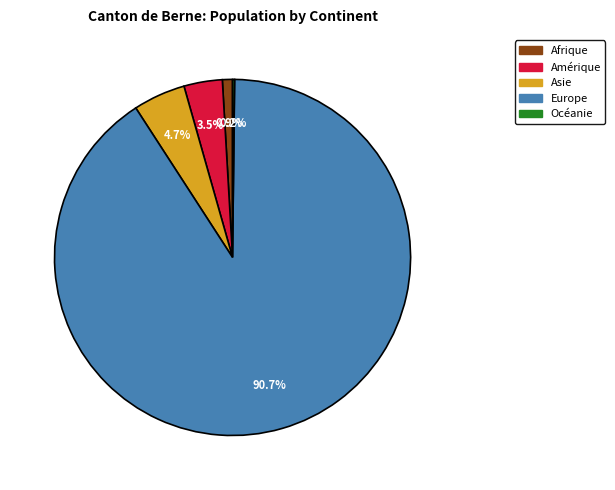

Which category has the biggest portion of the pie?

Europe